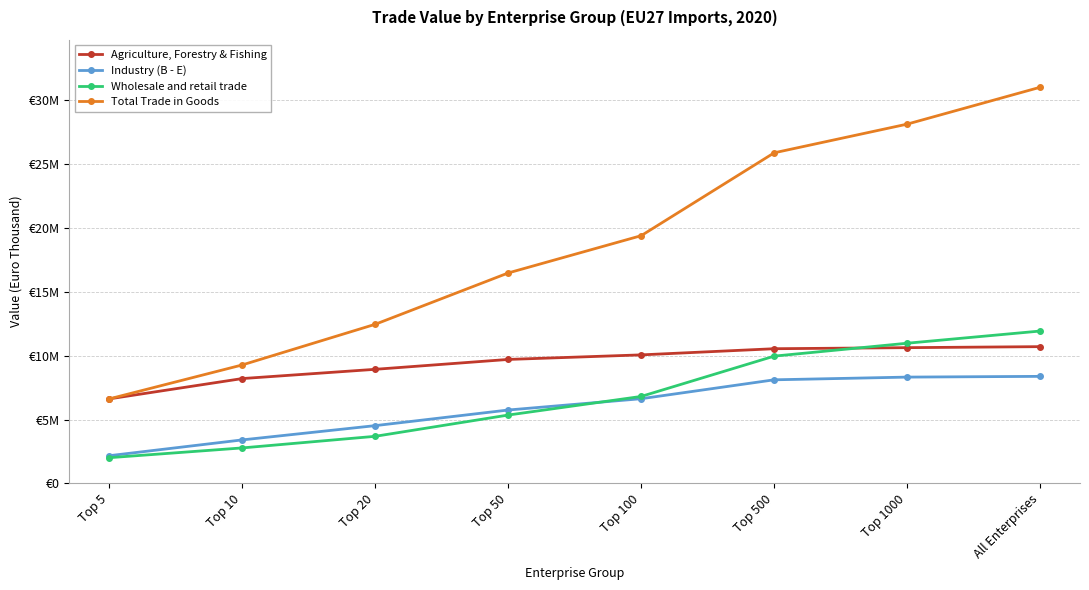

Between Top 10 and All Enterprises, which series saw the biggest shift?

Total Trade in Goods